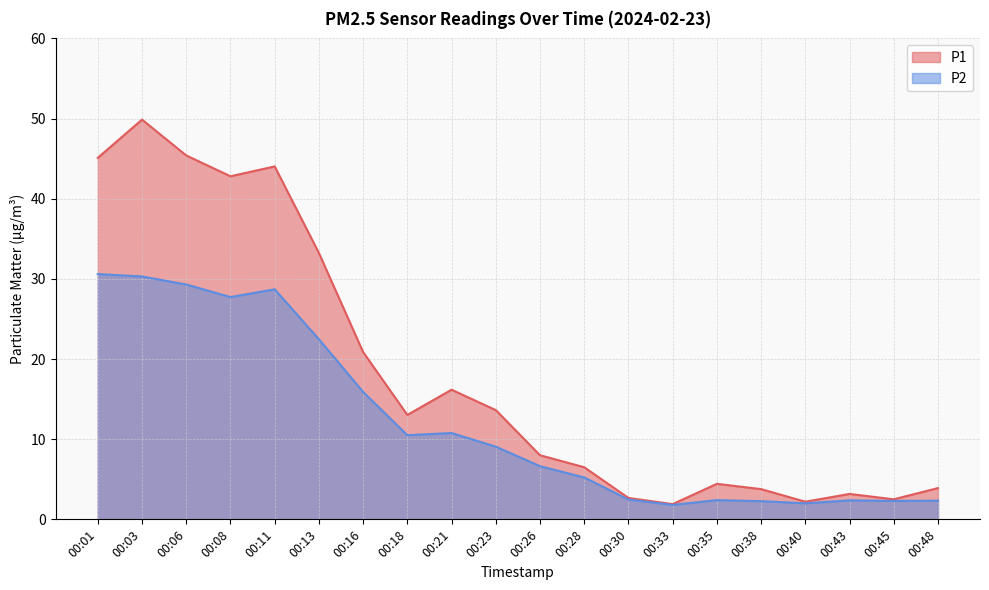

What is the difference between the P1 values at 00:35 and 00:48?

0.5